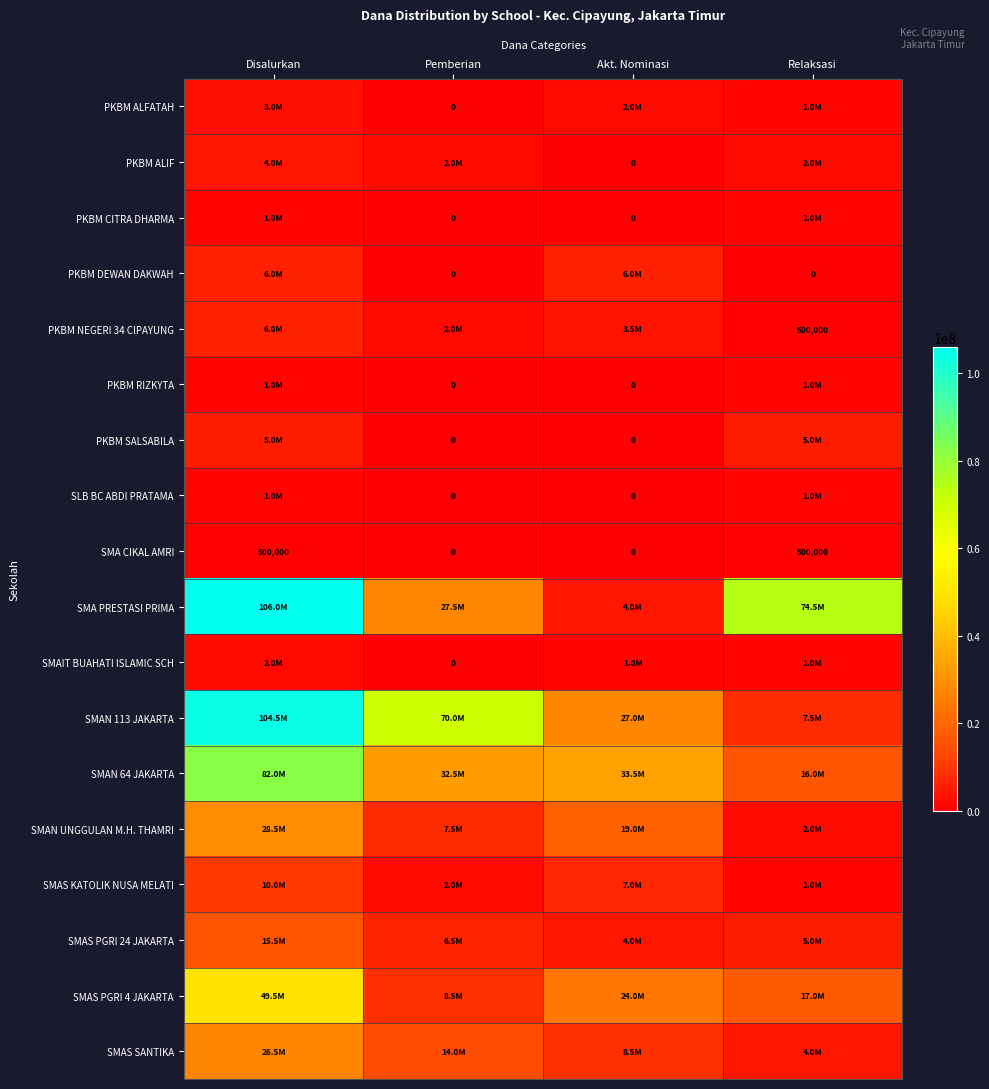

Which has a higher value, Pemberian or Relaksasi?

Relaksasi